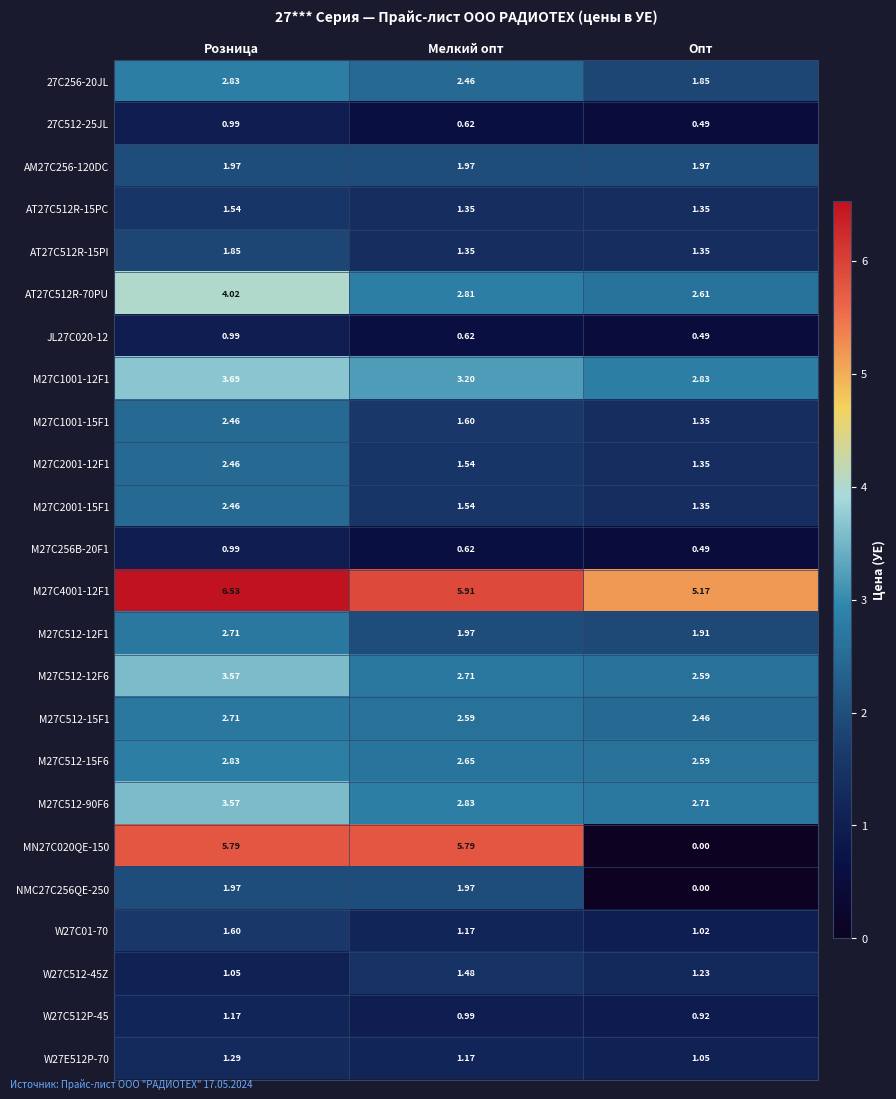

Which series has the largest range (max minus min)?

MN27C020QE-150